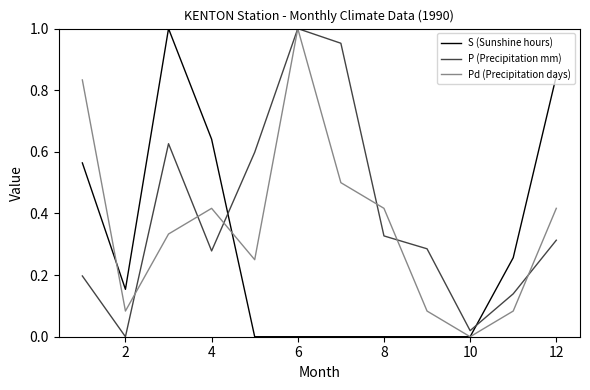

What are all the series names shown in the legend?

S (Sunshine hours), P (Precipitation mm), Pd (Precipitation days)